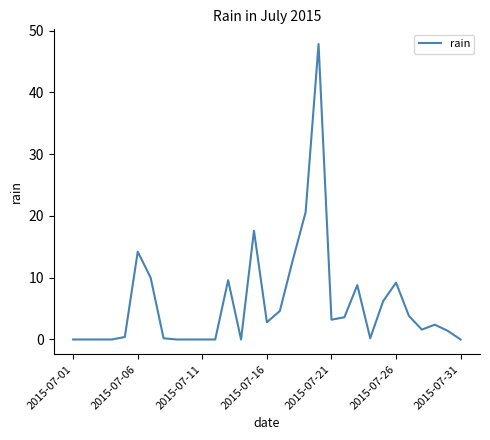

What is the difference between the maximum and minimum values?

47.8